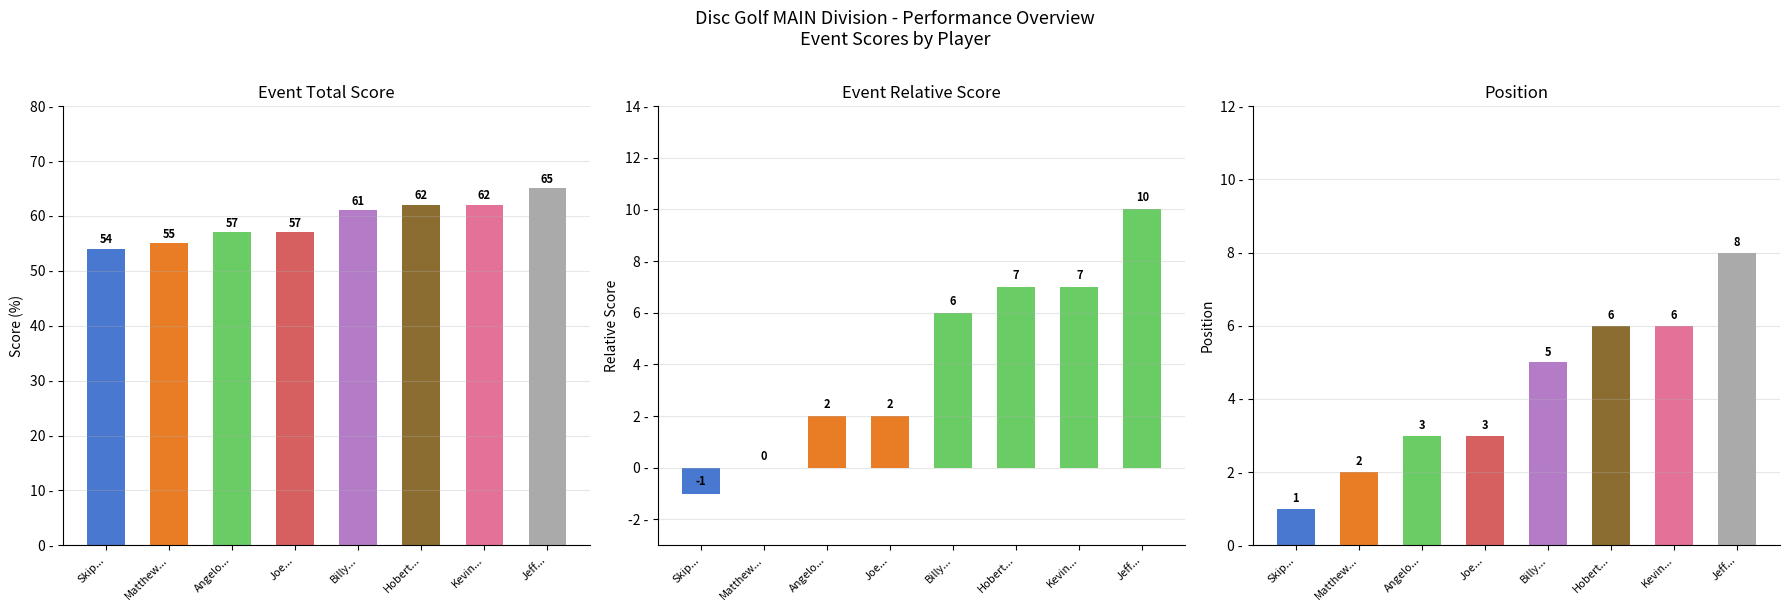

What is the sum of the event_total_score values at Skip... and Jeff...?

119